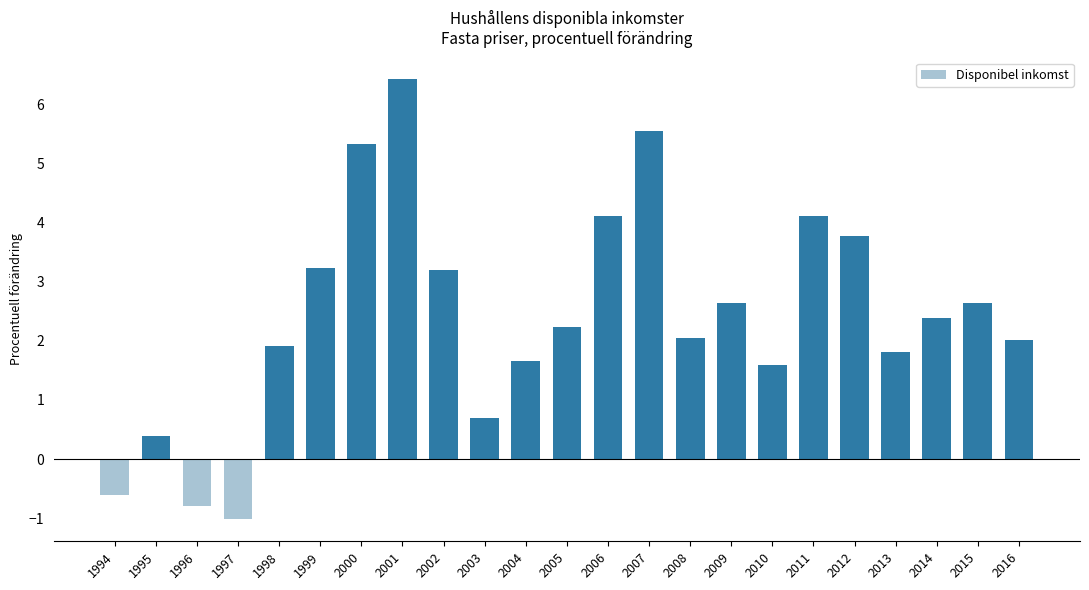

What is the maximum value shown in the chart?

6.4